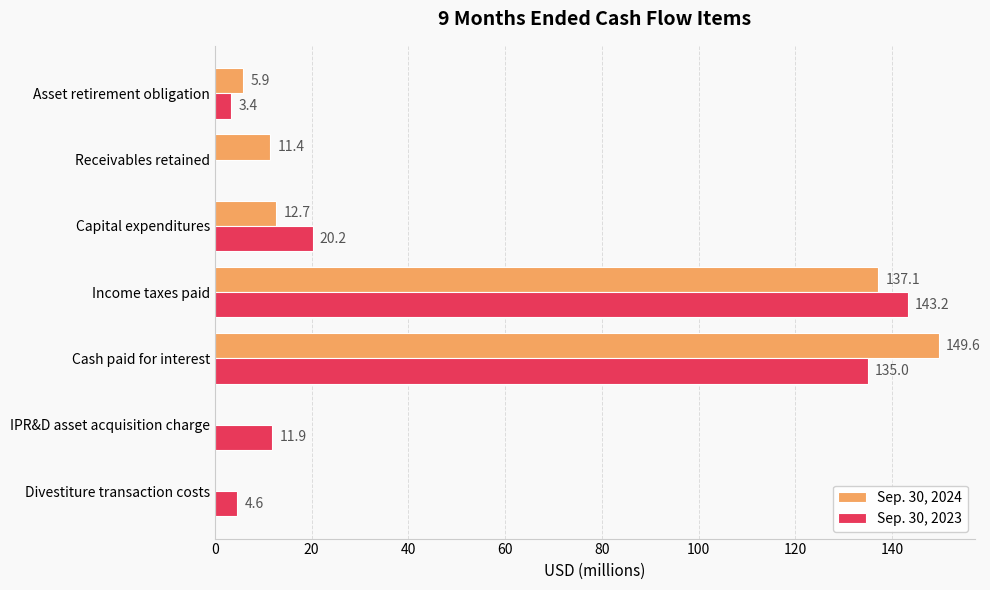

Between IPR&D asset acquisition charge and Receivables retained, which series saw the biggest shift?

Sep. 30, 2023